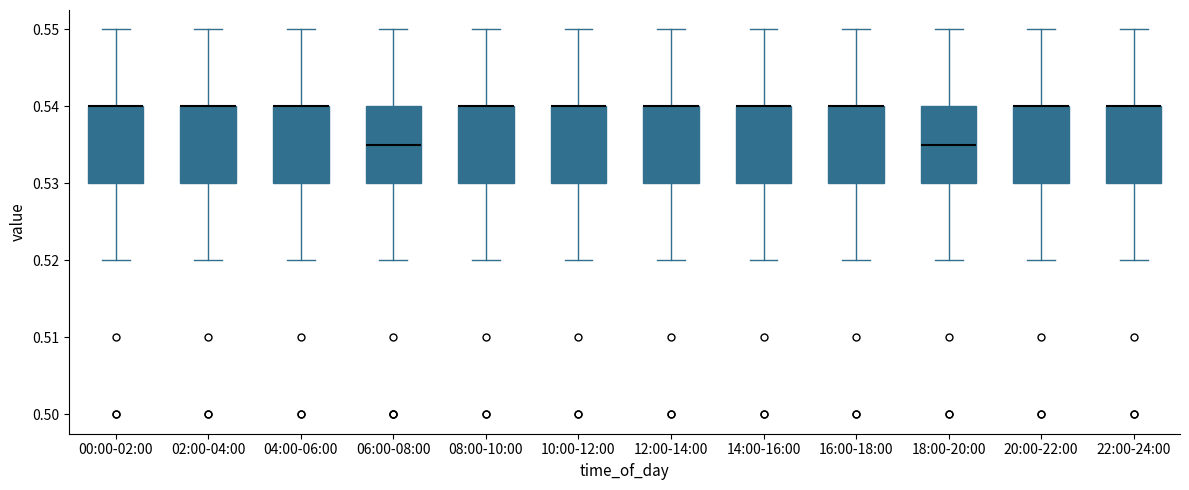

Where does the median line of the box for 18:00-20:00 sit on the y-axis? The values are not printed on the chart, so give them approximately, as read against the axis.

0.535